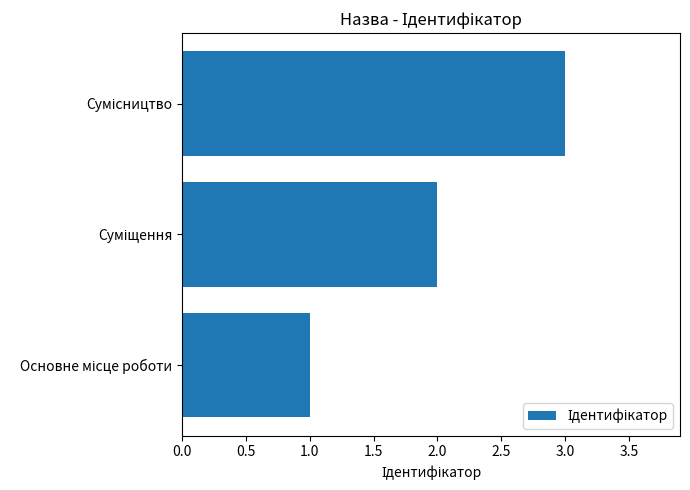

What is the sum of all values?

6